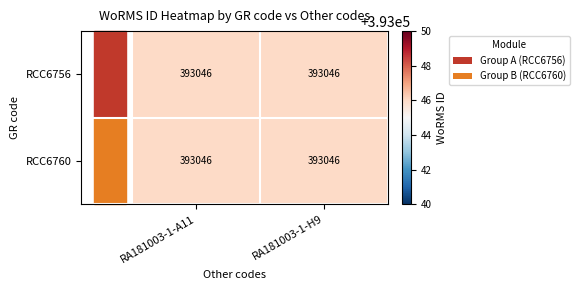

What is the greatest value displayed?

393046